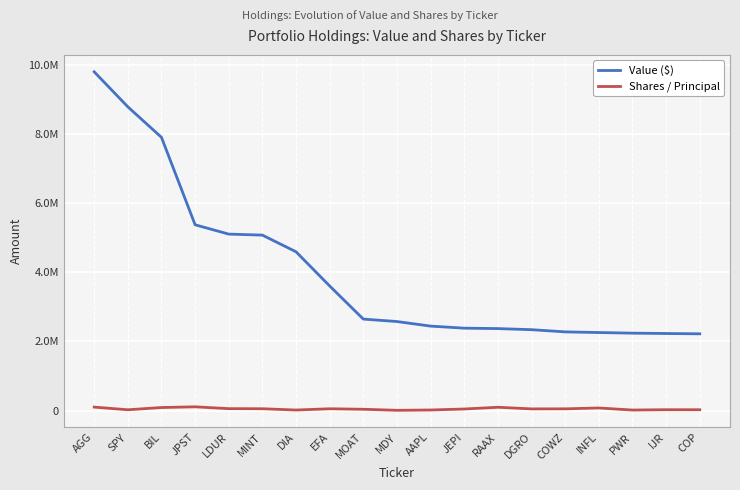

What are all the series names shown in the legend?

Value ($), Shares / Principal